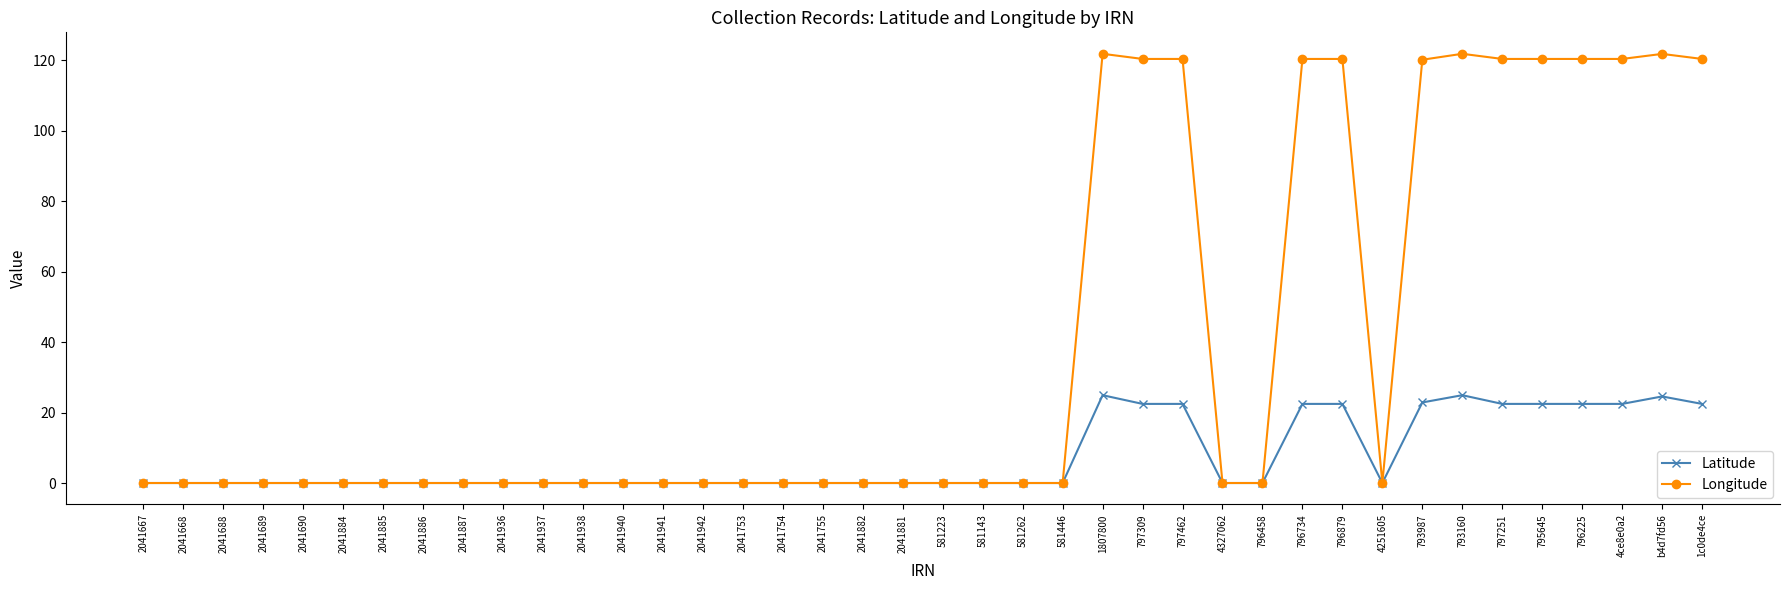

At how many categories does at least one series exceed 50?

13